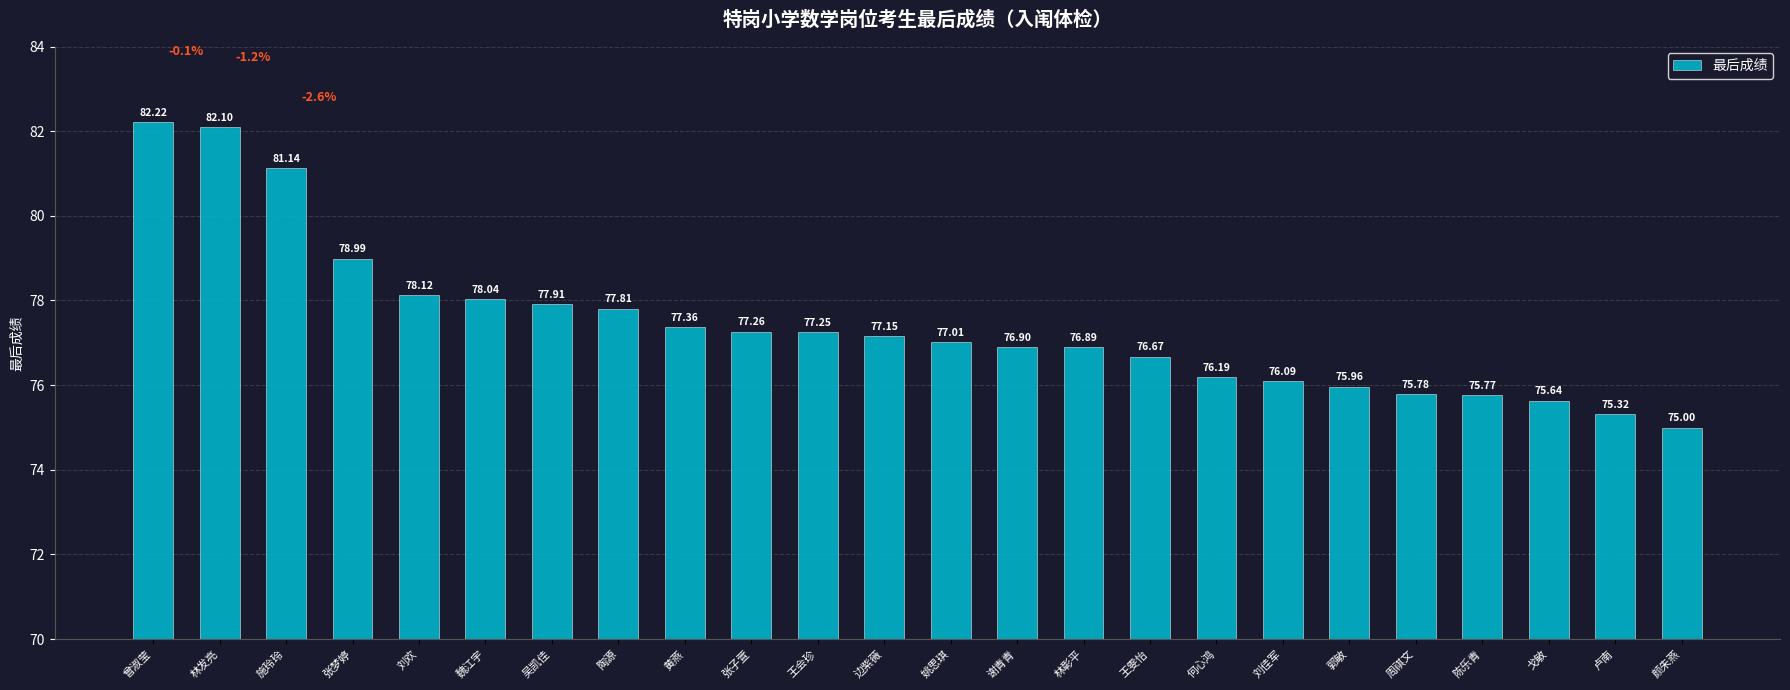

Where does the data first go above 77?

曾淑莹